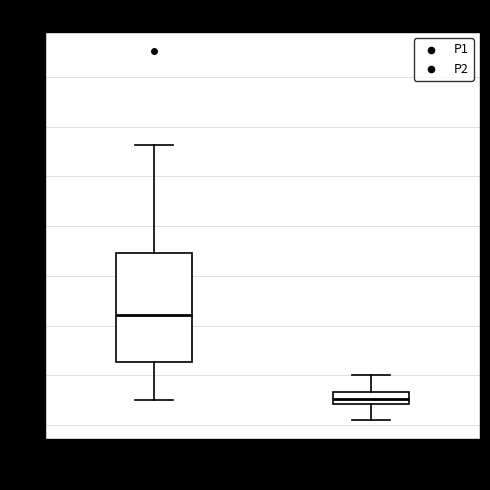

Which box has the lowest median line?

P2